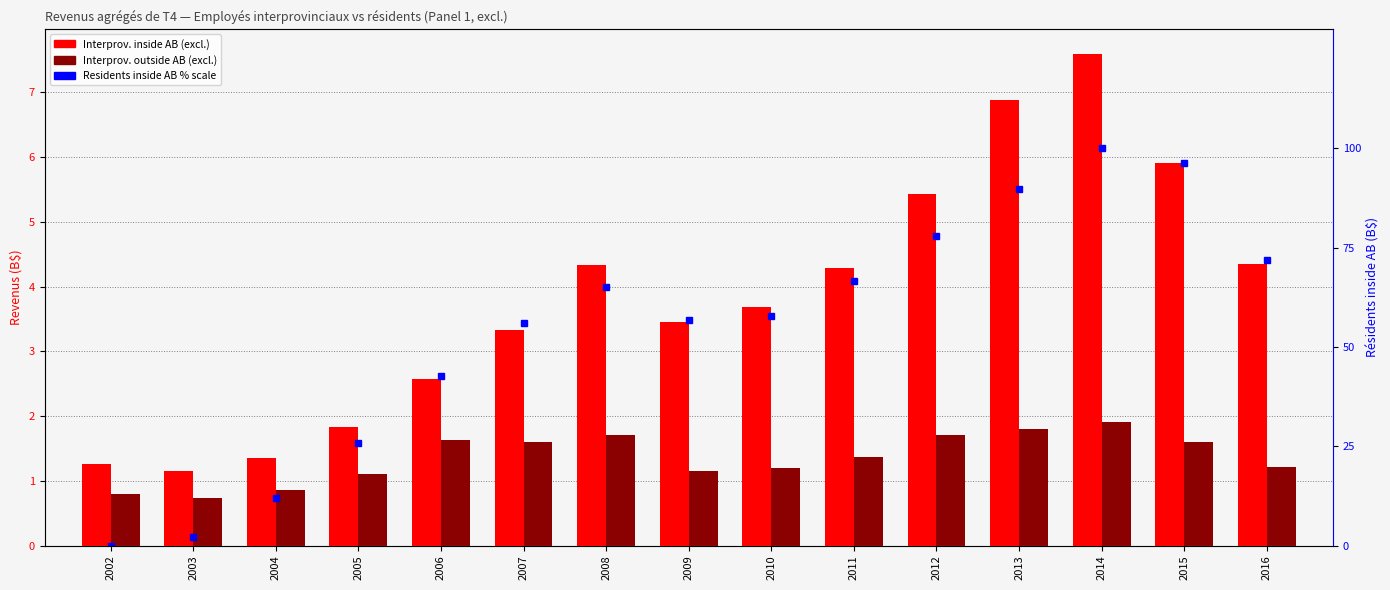

List the labels in order of Interprov. inside AB (excl.) value, smallest first.

2003, 2002, 2004, 2005, 2006, 2007, 2009, 2010, 2011, 2008, 2016, 2012, 2015, 2013, 2014